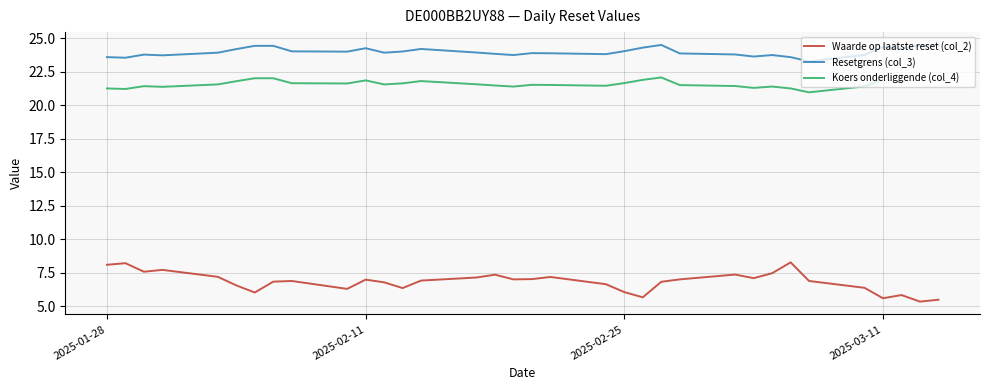

The value of Resetgrens (col_3) at 2025-02-11 is 24.3. True or false?

True